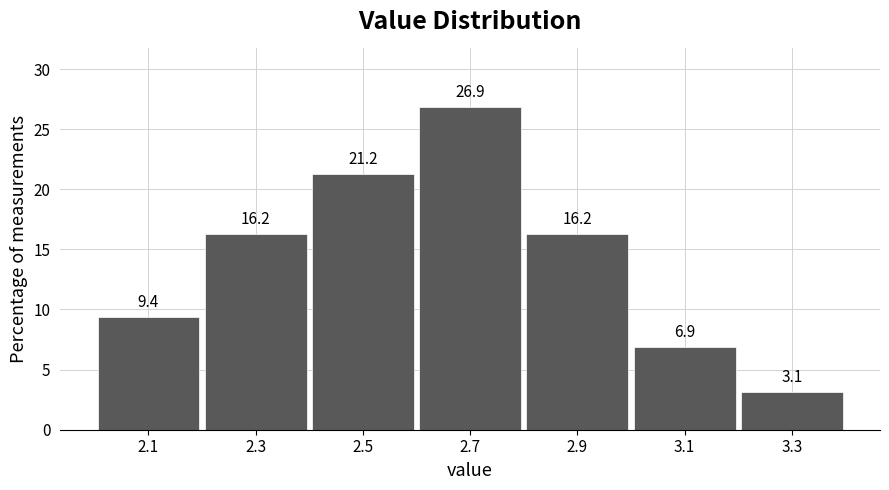

Reading left to right, transcribe this chart: for each bar, give the range it covers on the x-axis and its height.

2.0 to 2.2: 9.4
2.2 to 2.4: 16.2
2.4 to 2.6: 21.2
2.6 to 2.8: 26.9
2.8 to 3.0: 16.2
3.0 to 3.2: 6.9
3.2 to 3.4: 3.1